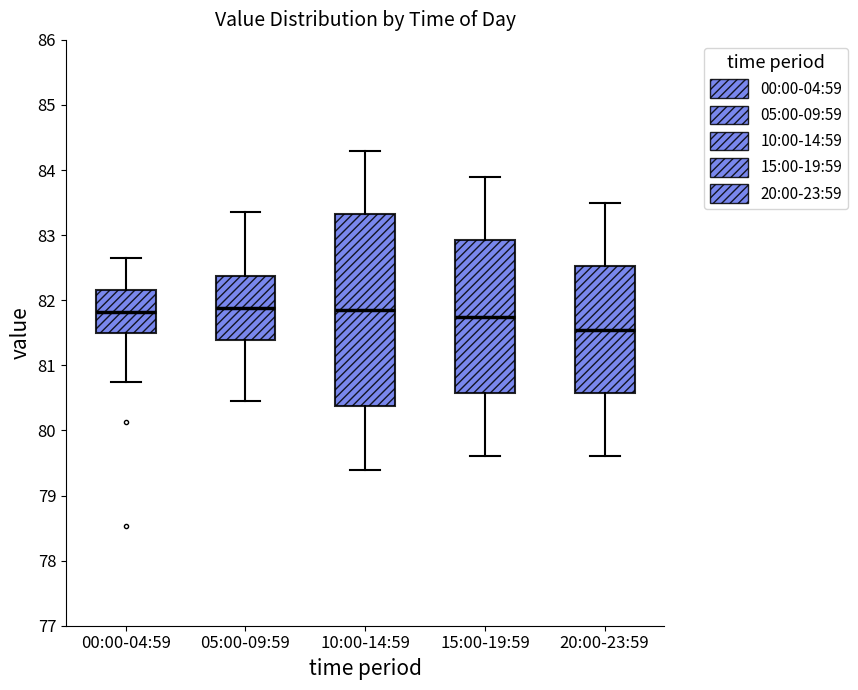

Comparing the boxes themselves (not the whiskers), which one is the tallest?

10:00-14:59